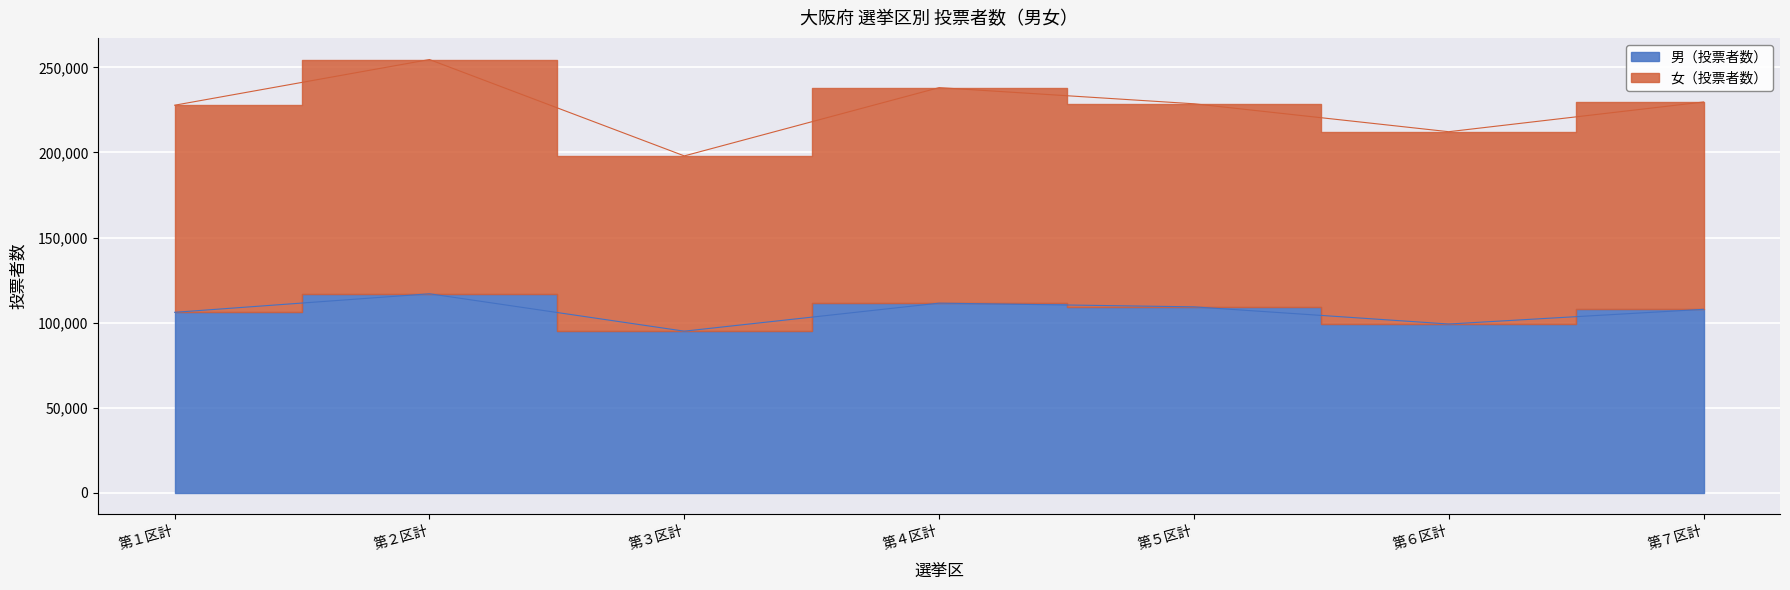

Between 第３区計 and 第６区計, which is larger?

第６区計